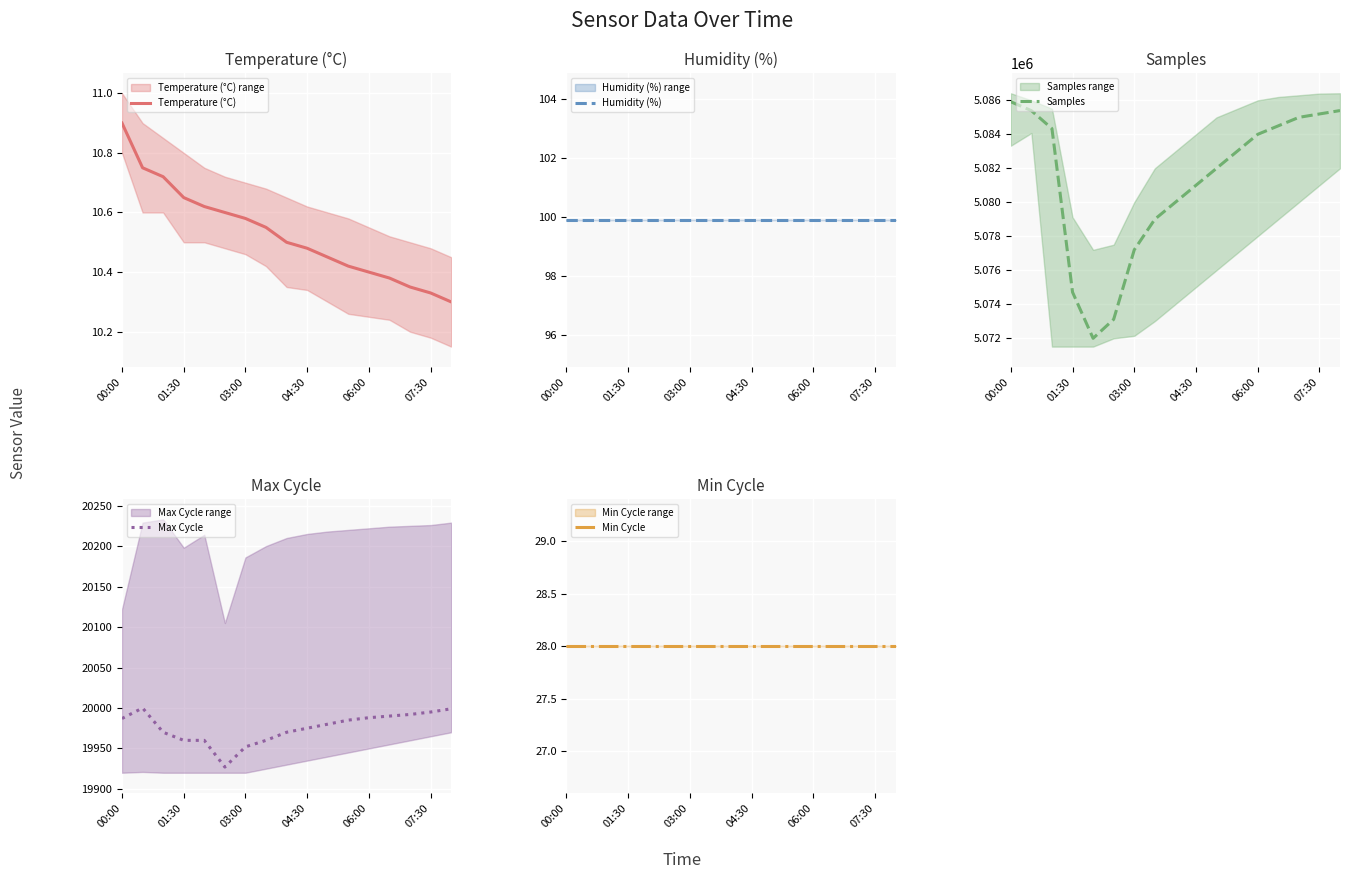

Which series has the largest total across all categories?

Samples